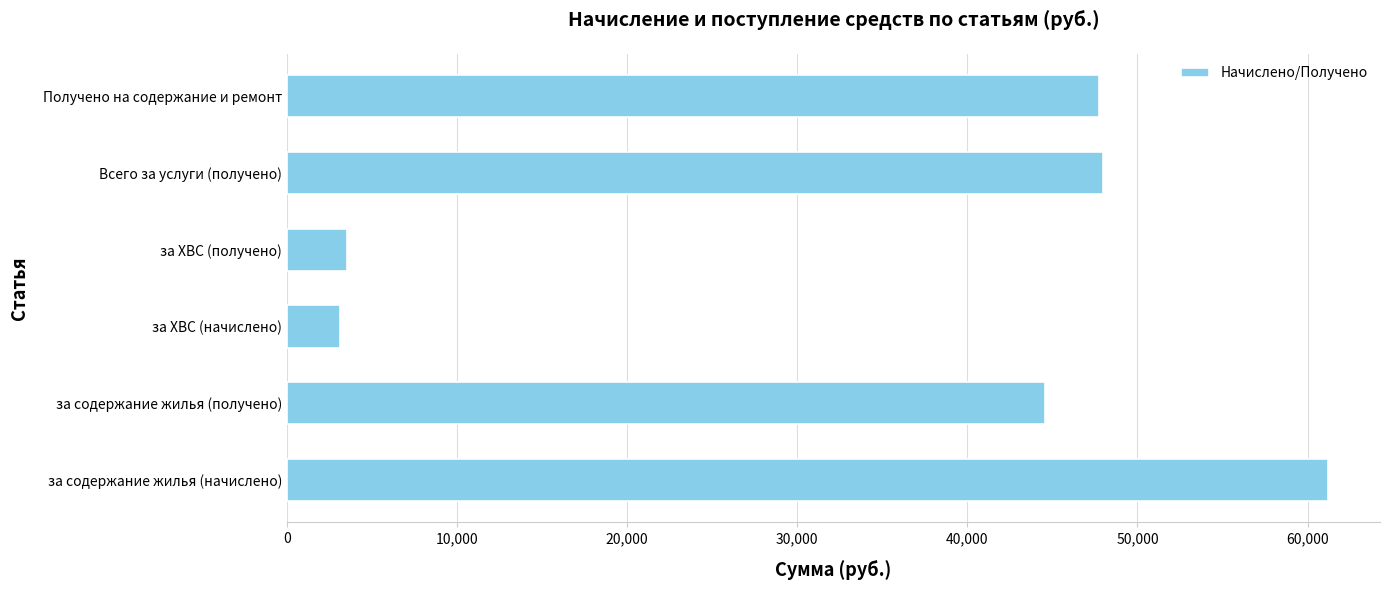

True or false: the data shows 18432.8 at за содержание жилья (начислено).

False